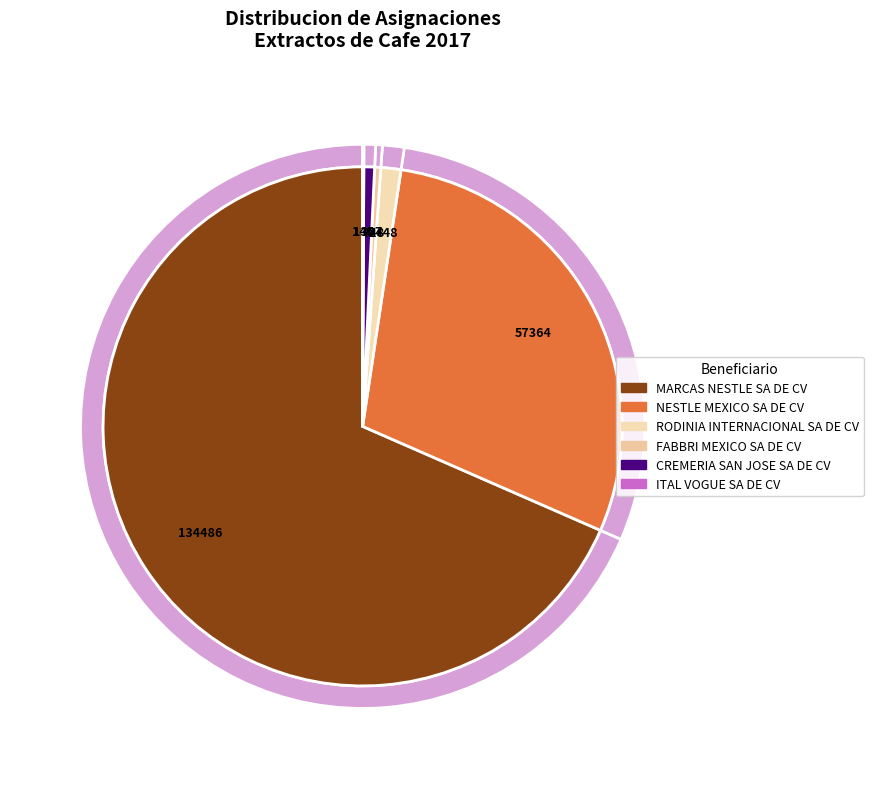

What is the ratio of the value at ITAL VOGUE SA DE CV to the value at NESTLE MEXICO SA DE CV?

3.6